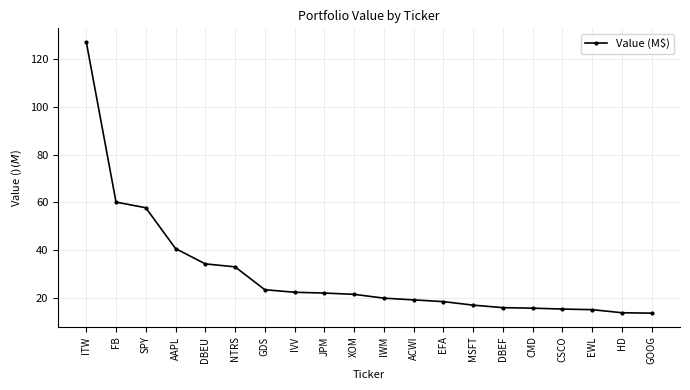

What is the difference between the maximum and minimum values?

113.6